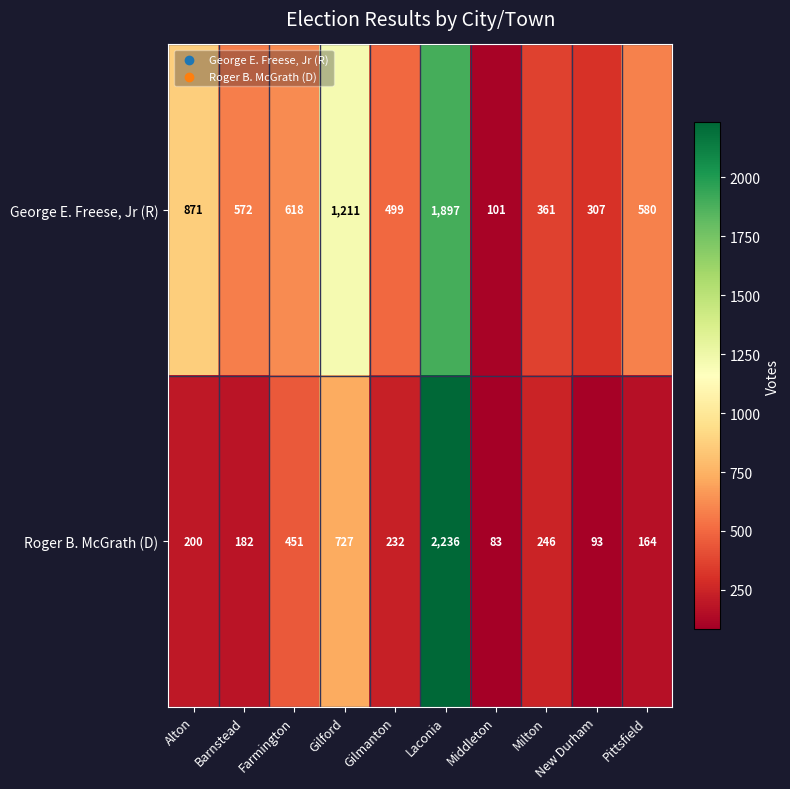

What is the average value of the Roger B. McGrath (D) series?

461